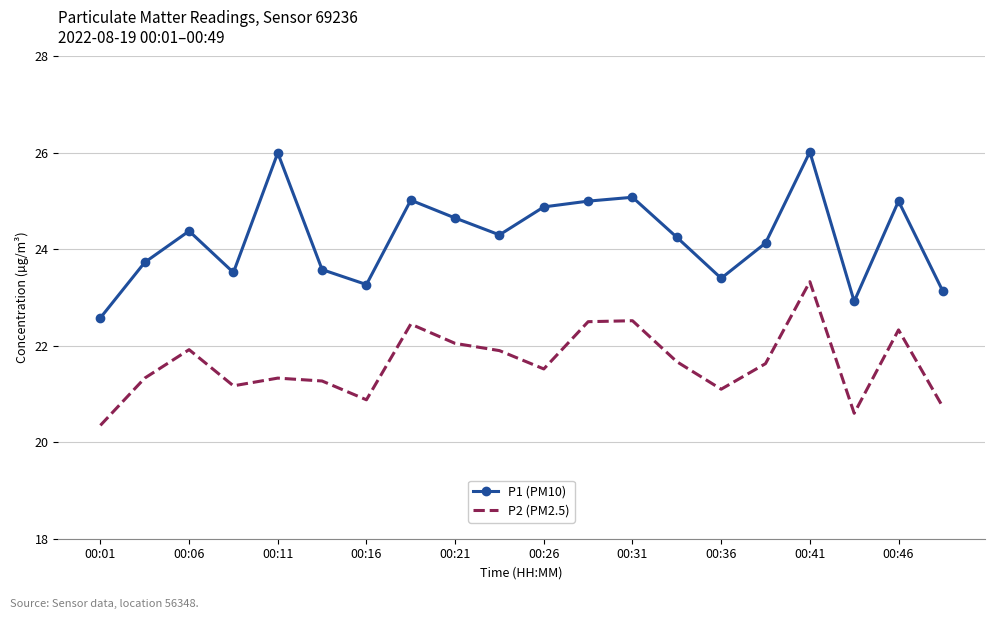

True or false: P1 (PM10) and P2 (PM2.5) intersect in this chart.

False